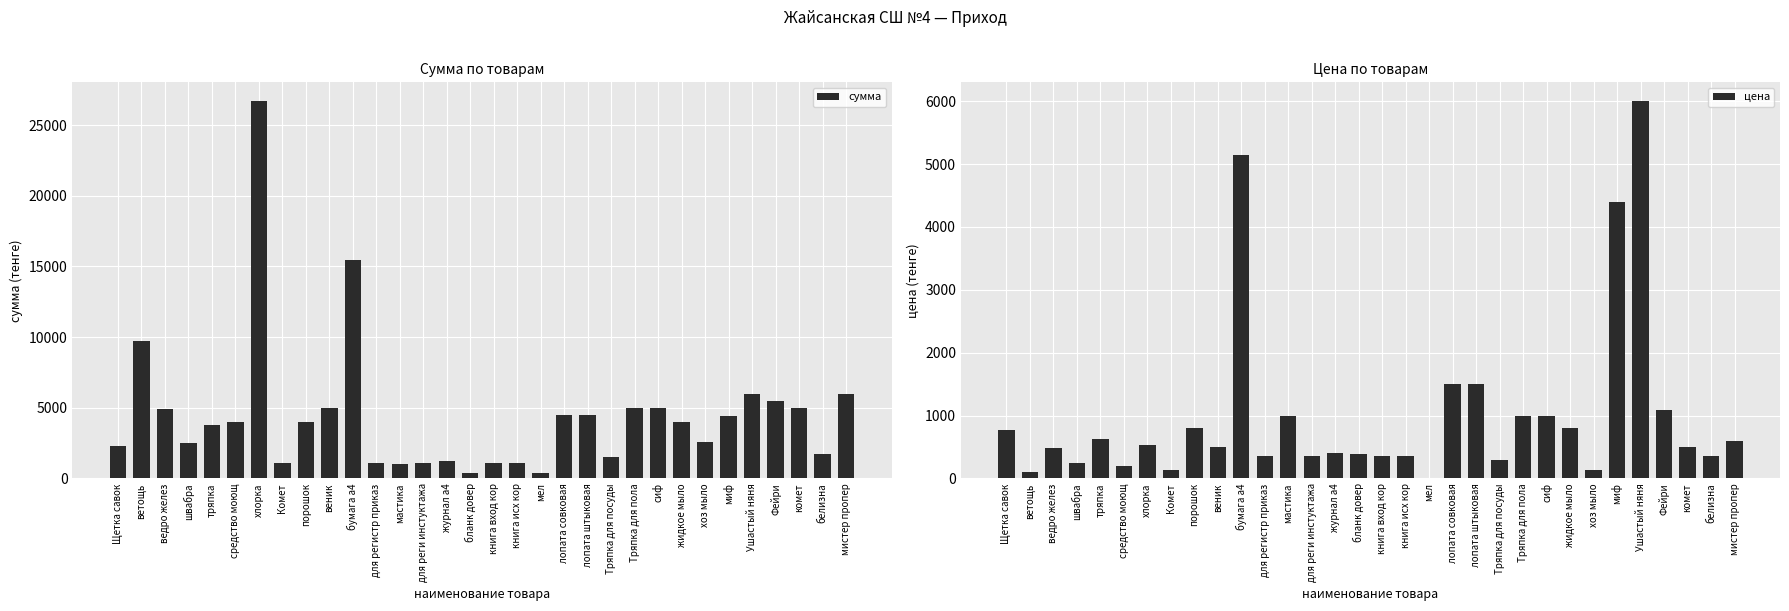

Reading left to right, what are all the values shown in this chart?

сумма: 2301.0	9690.0	4920.0	2500.0	3810.0	3980.0	26685.0	1080.0	4000.0	5000.0	15450.0	1080.0	1000.0	1080.0	1200.0	395.0	1080.0	1080.0	400.0	4500.0	4500.0	1500.0	5000.0	5000.0	4000.0	2600.0	4400.0	6000.0	5450.0	5000.0	1750.0	6000.0
цена: 767.0	96.9	492.0	250.0	635.0	199.0	533.7	135.0	800.0	500.0	5150.0	360.0	1000.0	360.0	400.0	395.0	360.0	360.0	10.0	1500.0	1500.0	300.0	1000.0	1000.0	800.0	130.0	4400.0	6000.0	1090.0	500.0	350.0	600.0